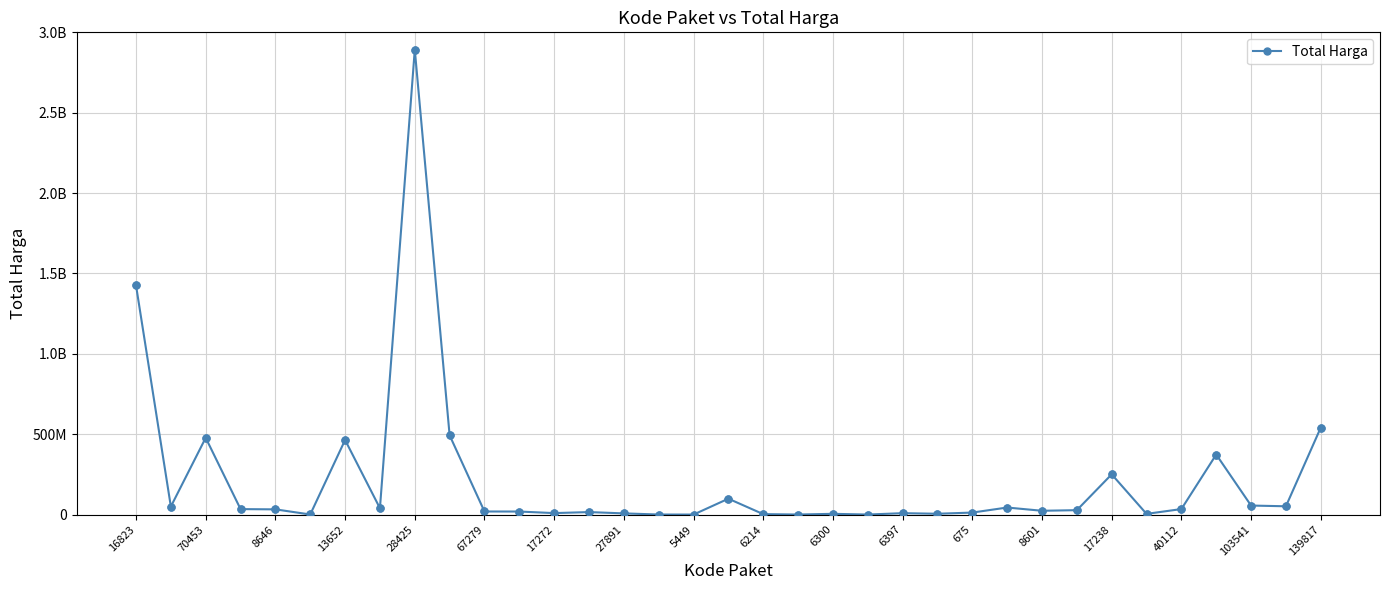

Is this an area chart (filled region under the line)?

No